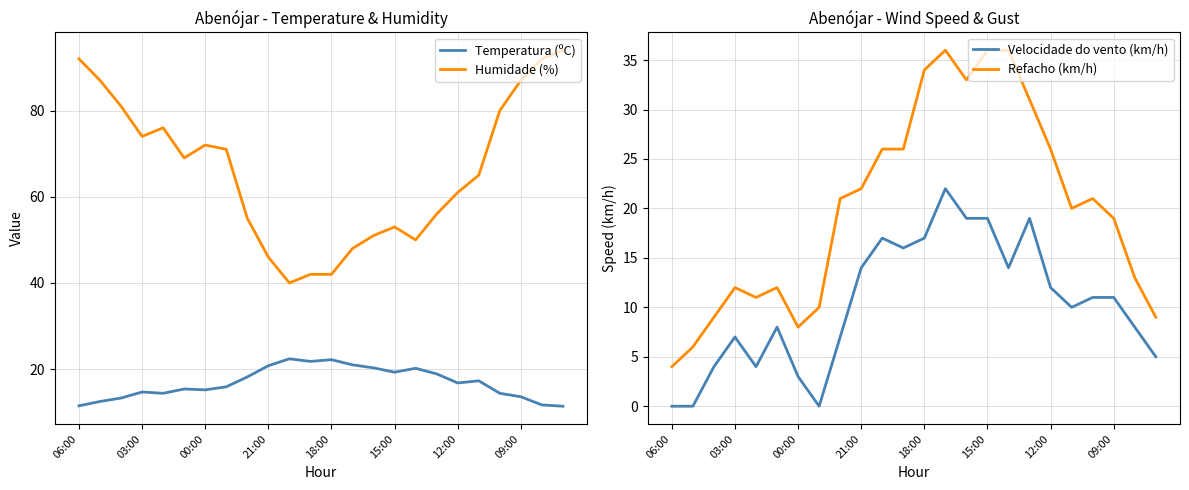

What is the maximum value for Humidade (%)?

94.0